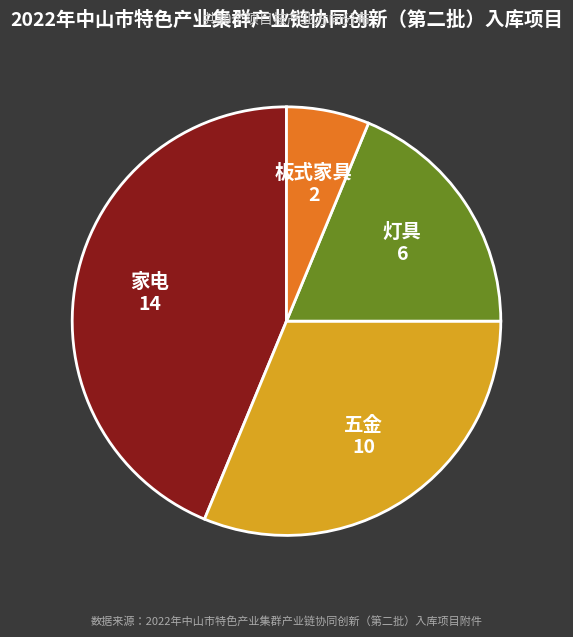

How many segments does this pie chart have?

4